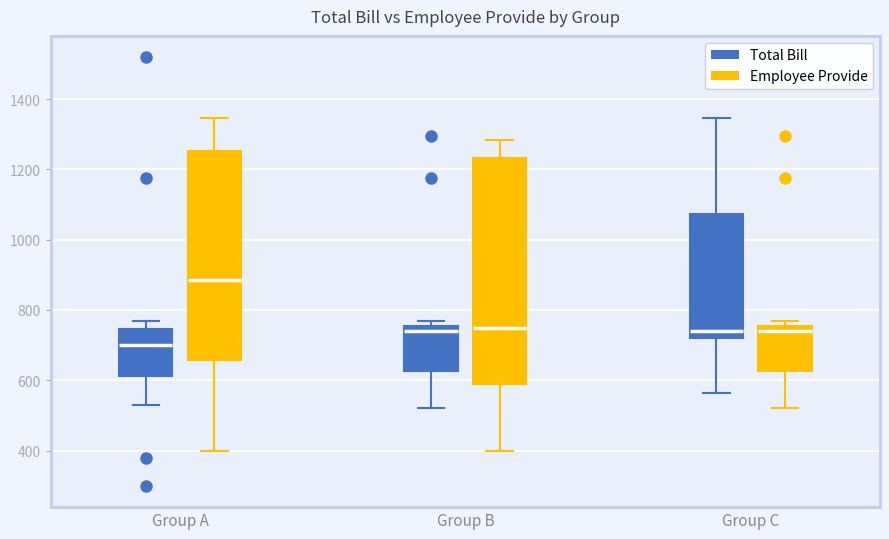

Reading left to right, transcribe this box plot: for each box, give where its median line is, the range the box spans, and where its two whiskers end, as read against the y-axis. The values are not printed on the chart, so give them approximately, as read against the axis.

Group A (Total Bill): median 700, box 620 to 740, whiskers 540 to 760
Group A (Employee Provide): median 880, box 660 to 1260, whiskers 400 to 1340
Group B (Total Bill): median 740, box 620 to 760, whiskers 520 to 760 (just above the box's upper edge)
Group B (Employee Provide): median 760, box 600 to 1240, whiskers 400 to 1280
Group C (Total Bill): median 740, box 720 to 1080, whiskers 560 to 1340
Group C (Employee Provide): median 740, box 620 to 760, whiskers 520 to 760 (just above the box's upper edge)